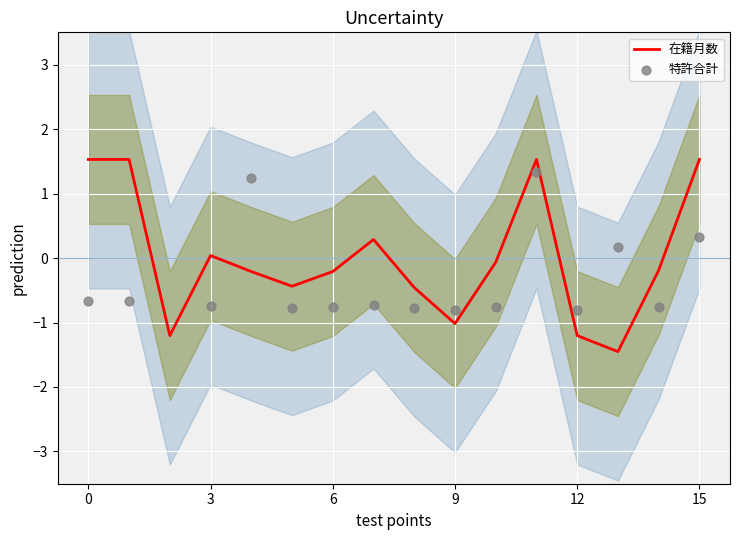

True or false: 在籍月数 has a value of 2.6 at 0.

False